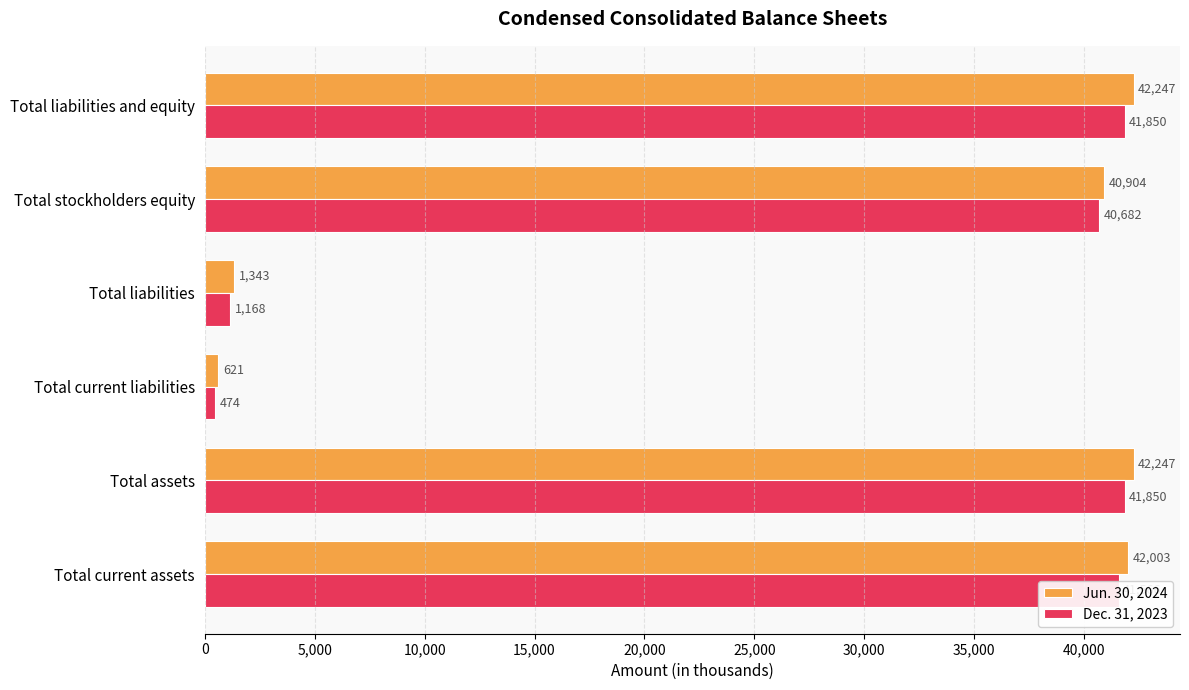

What is the difference between the second highest and minimum values in the Dec. 31, 2023 series?

41376